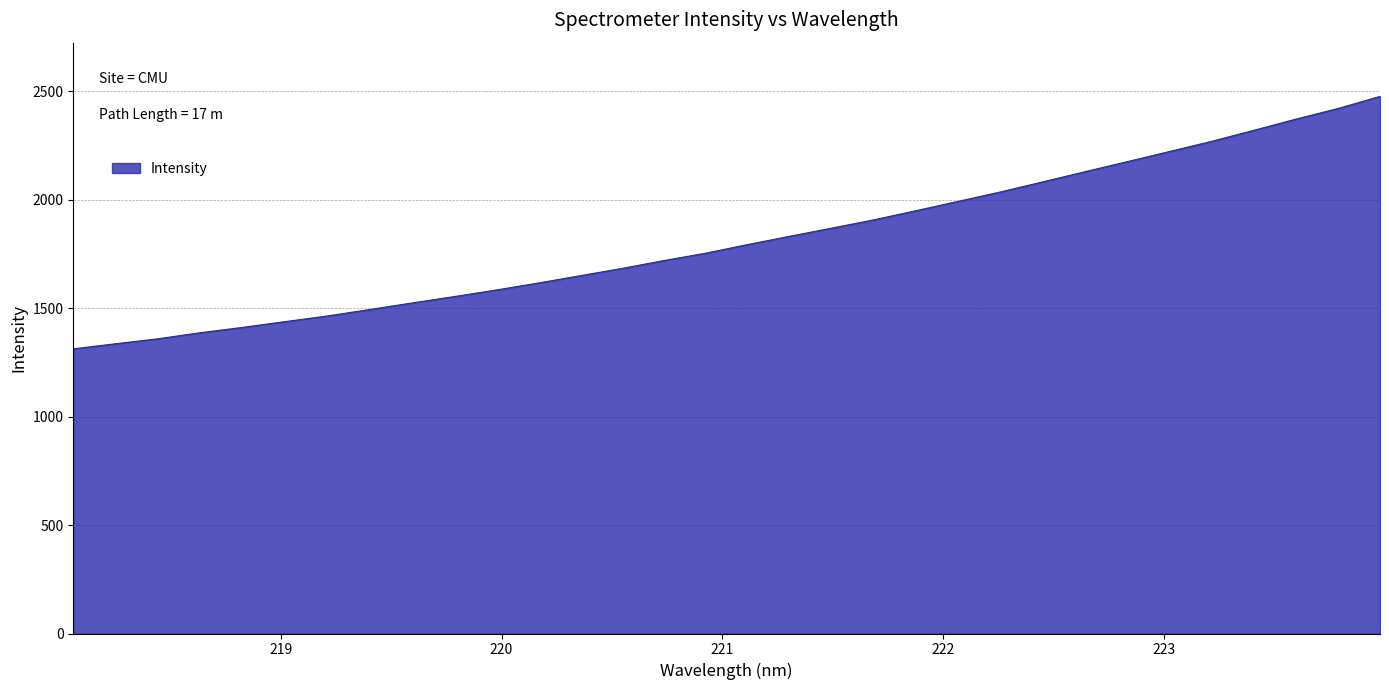

What is the minimum value shown in the chart?

1312.2